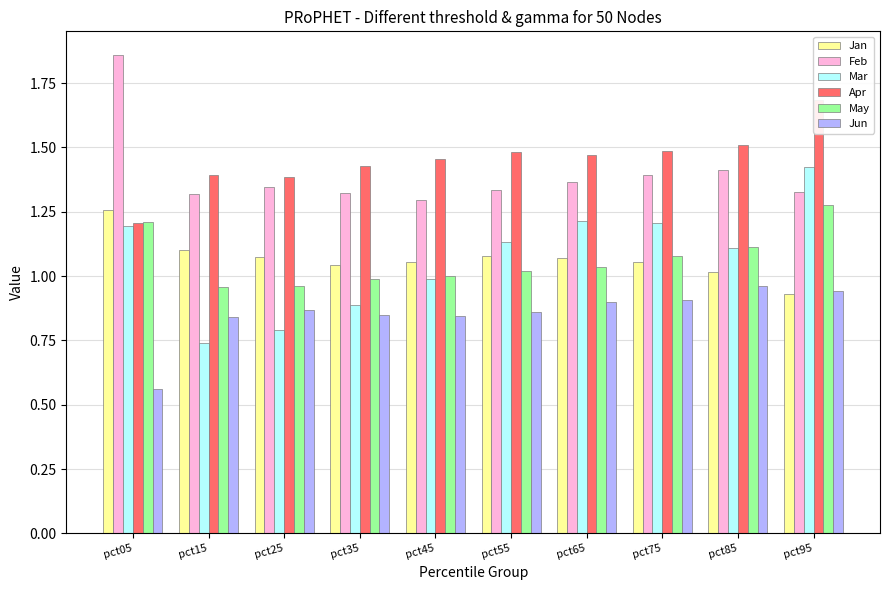

Is it true that Apr equals 0.5 at pct65?

False